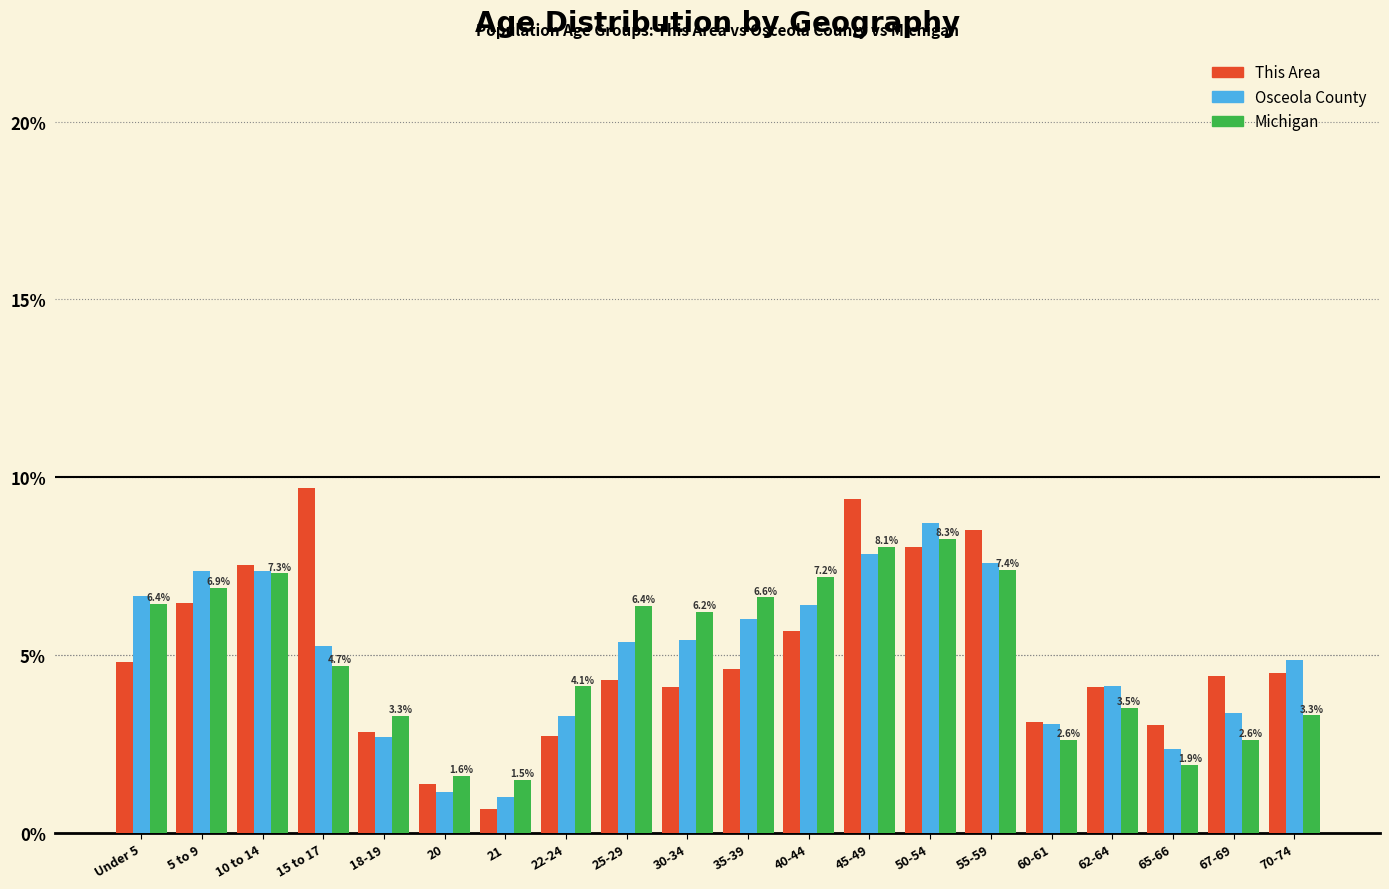

Which series has the largest range (max minus min)?

This Area